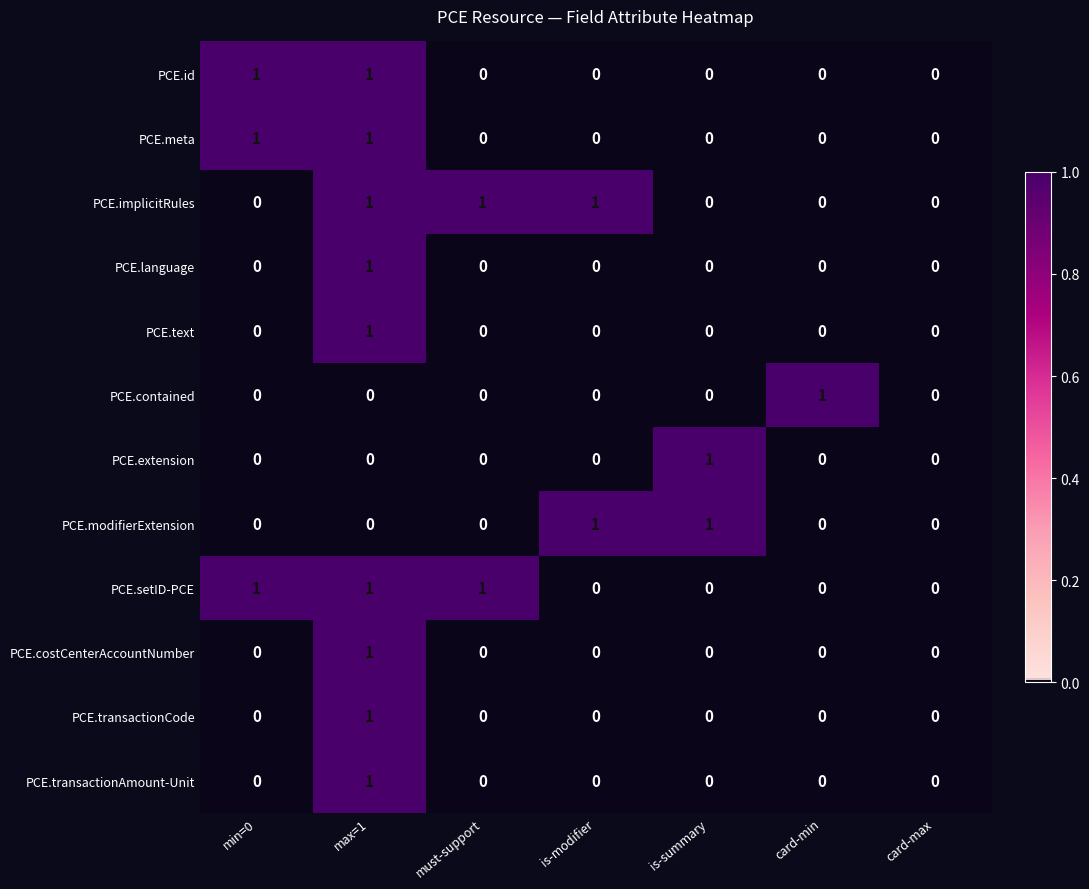

What is the greatest value displayed?

1